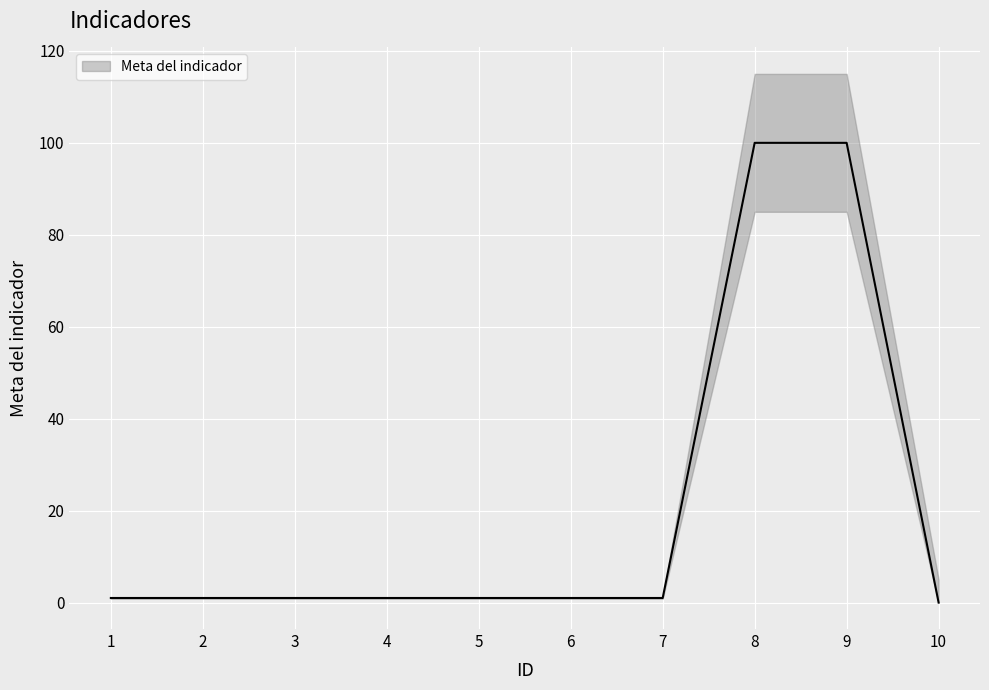

True or false: lower has more than 1 interior local peaks.

False